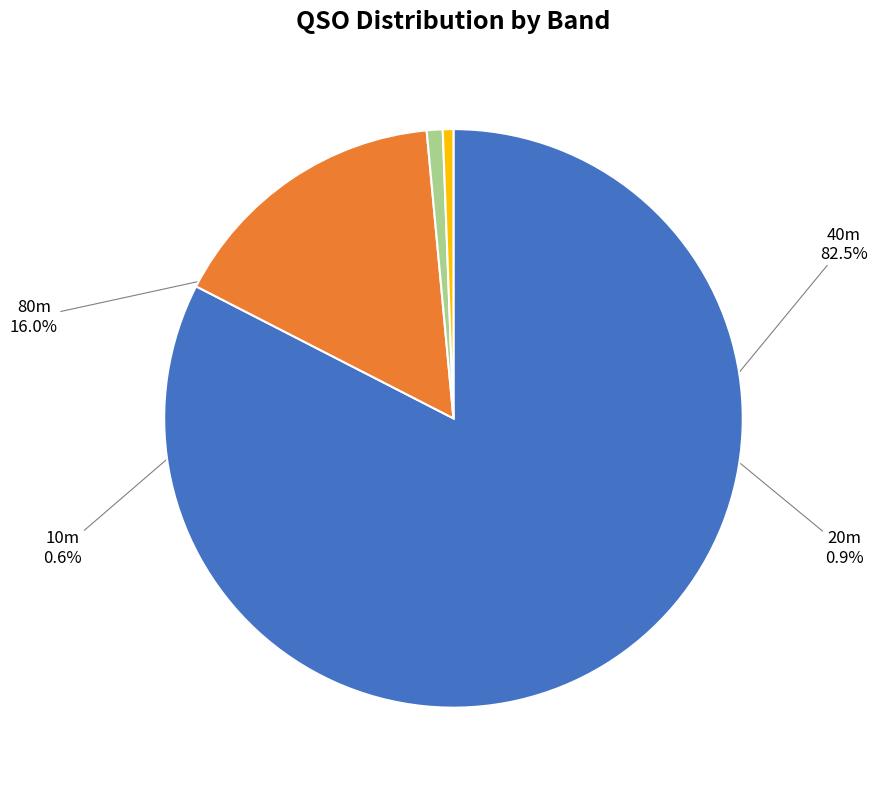

To the nearest percent, what is the average slice percentage?

25%